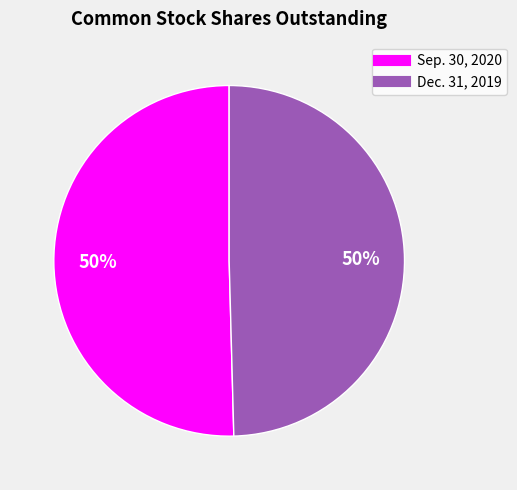

To the nearest percent, what is the combined percentage of Sep. 30, 2020 and Dec. 31, 2019?

100%